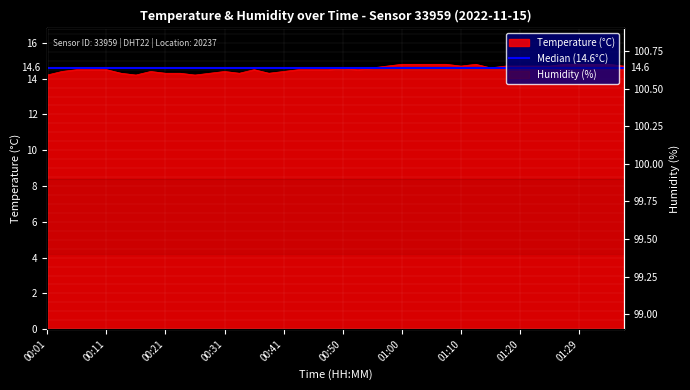

Where is the first local maximum?

00:18